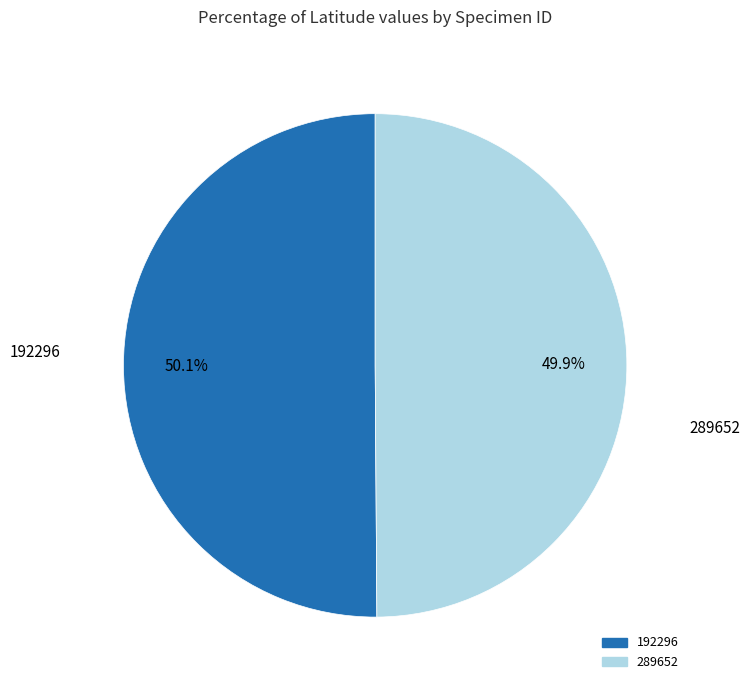

Approximately how many times larger is the value at 289652 compared to 192296?

1.0